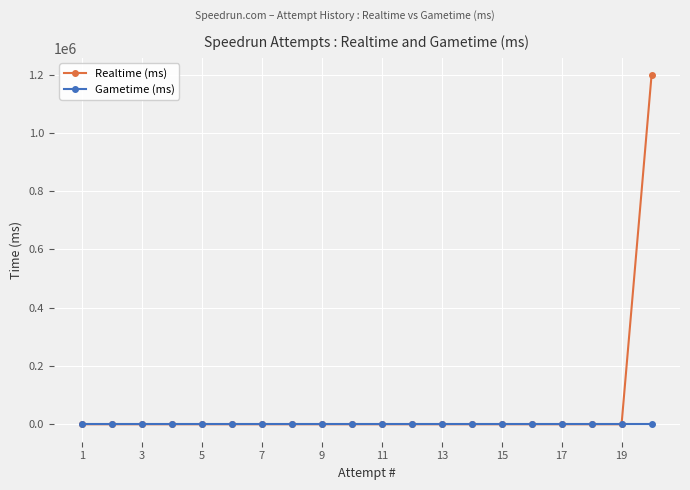

Rank the series by their maximum value, from lowest to highest.

Gametime (ms), Realtime (ms)